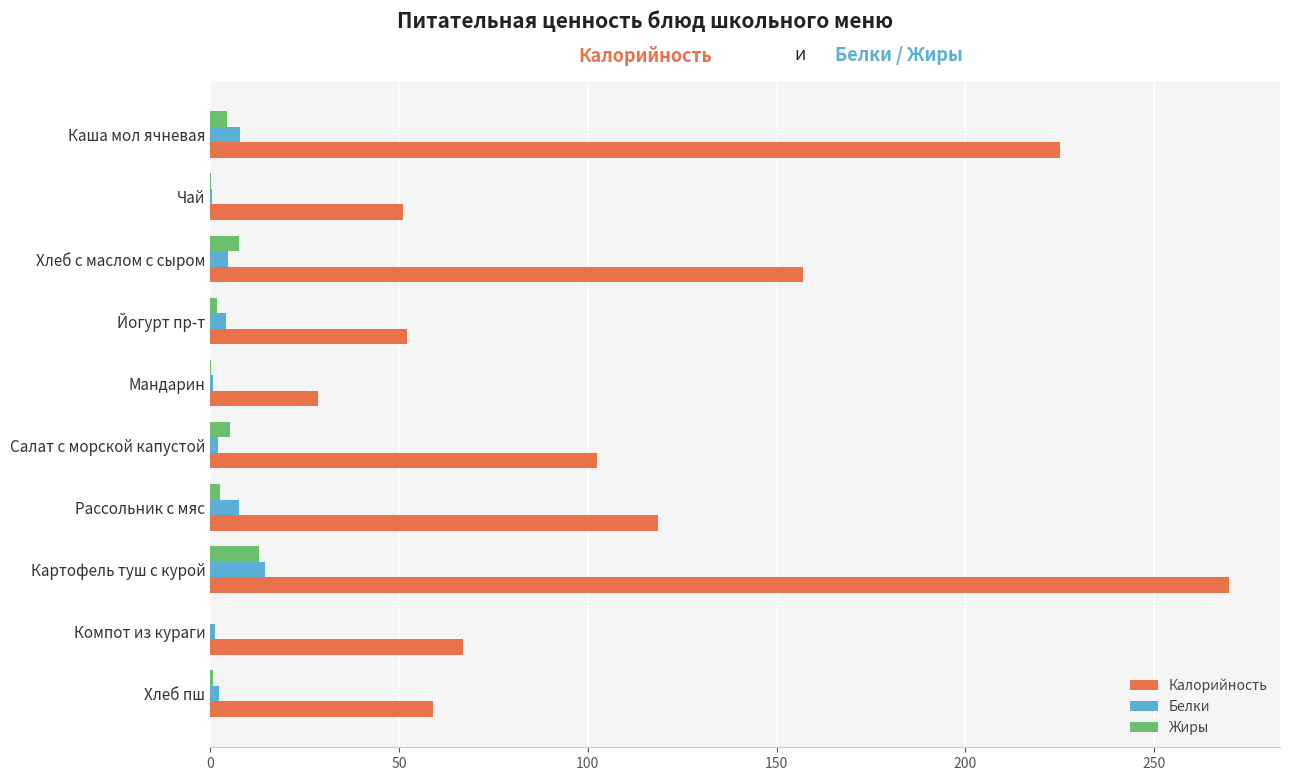

The Жиры series shows 0.0 at Компот из кураги. True or false?

True